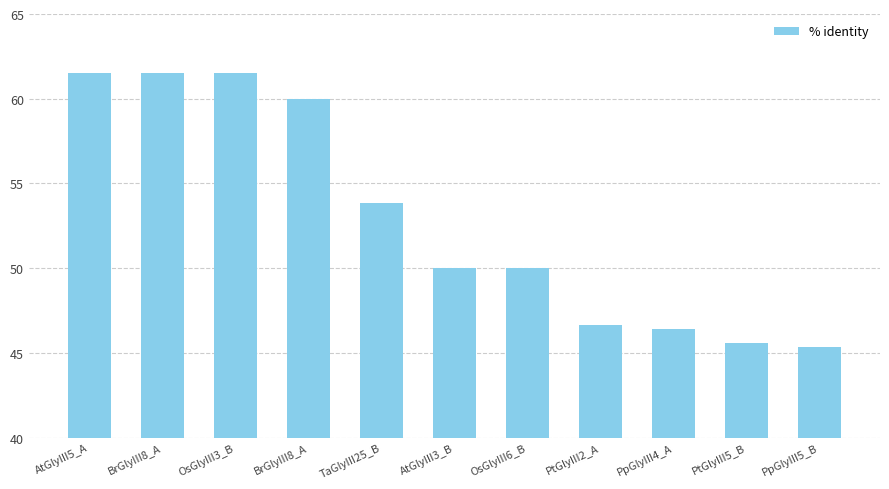

Rank the categories by value from lowest to highest.

PpGlyIII5_B, PtGlyIII5_B, PpGlyIII4_A, PtGlyIII2_A, AtGlyIII3_B, OsGlyIII6_B, TaGlyIII25_B, BrGlyIII8_A, AtGlyIII5_A, BrGlyIII8_A, OsGlyIII3_B